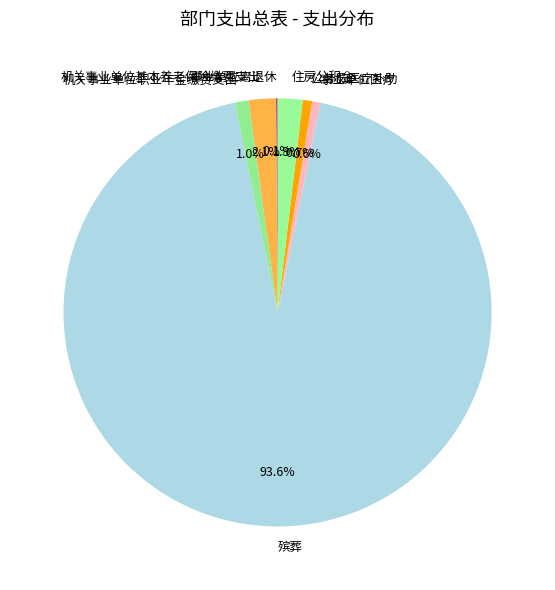

What portion of the pie excludes 机关事业单位基本养老保险缴费支出?

97.9%